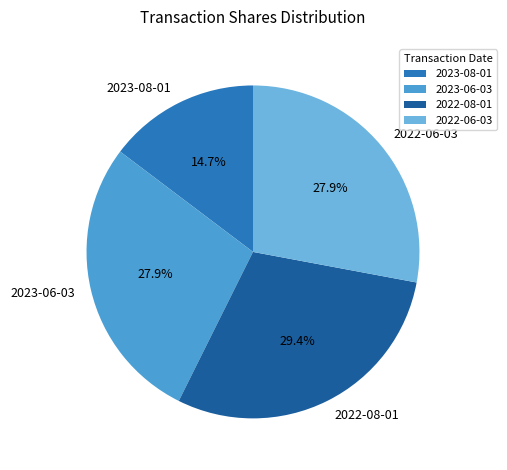

Is 2023-08-01 the majority of the pie?

No